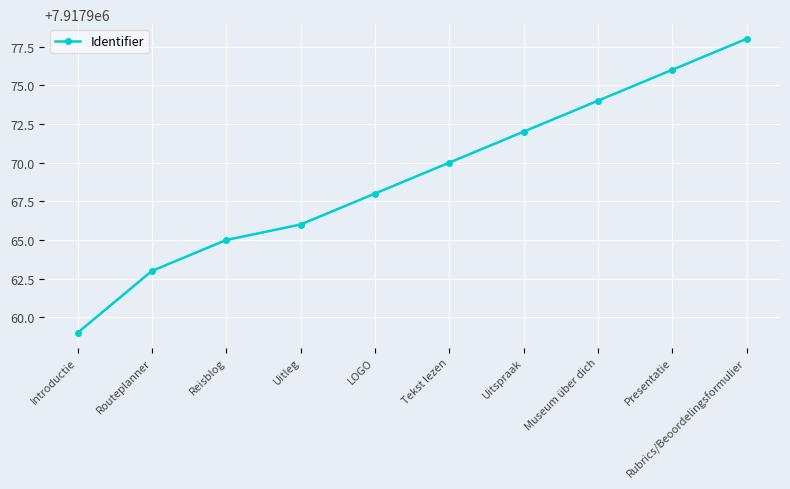

How many lines are shown in the chart?

1